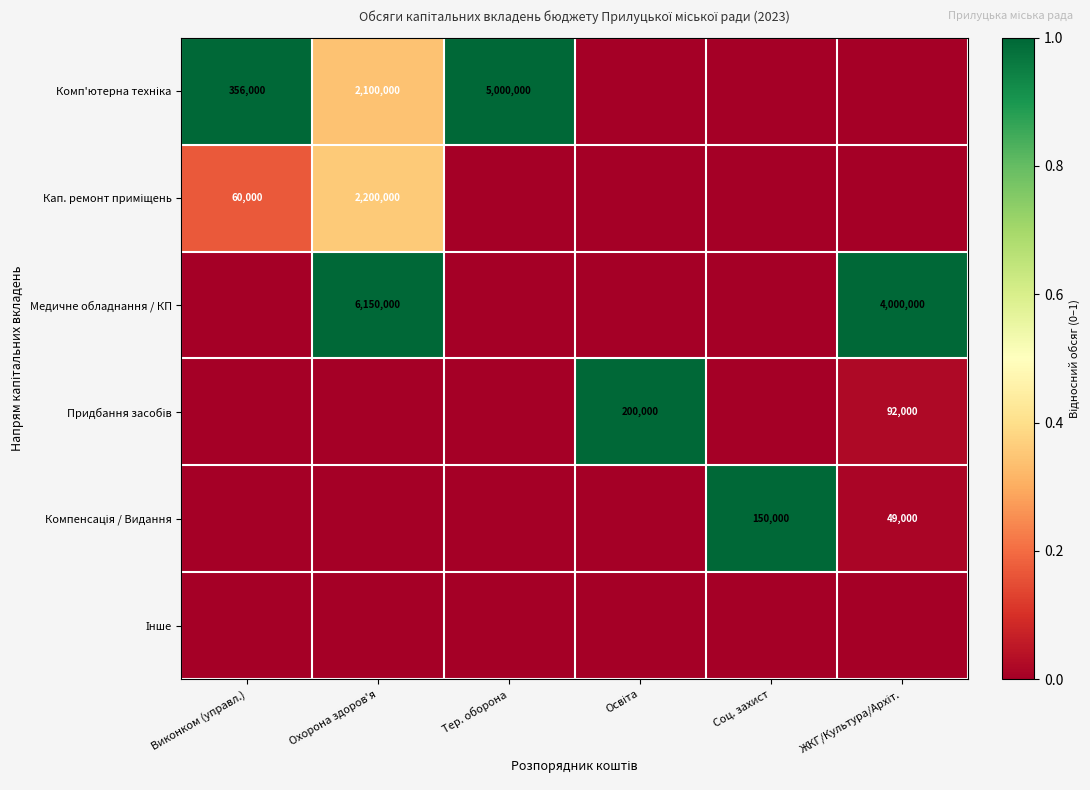

The value of Медичне обладнання / КП at Охорона здоров'я is 3420734. True or false?

False